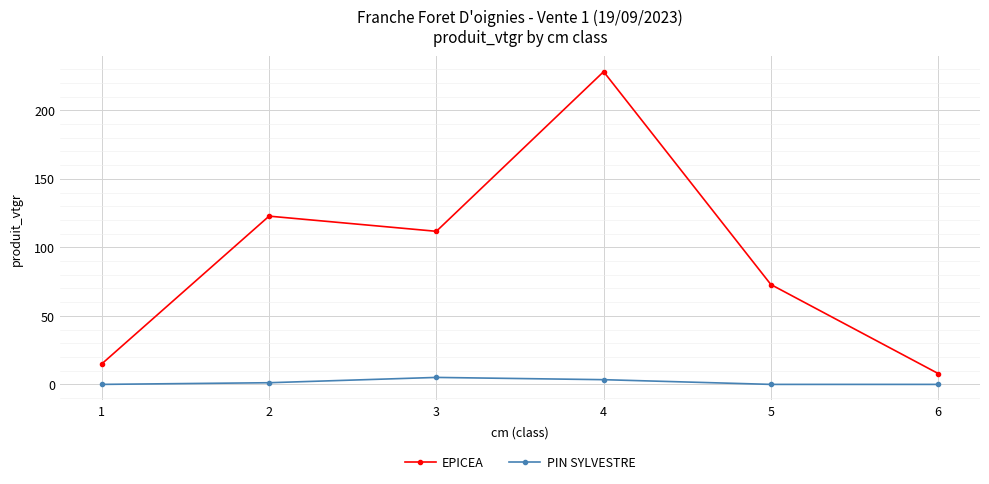

How many interior local peaks does the PIN SYLVESTRE series have?

1